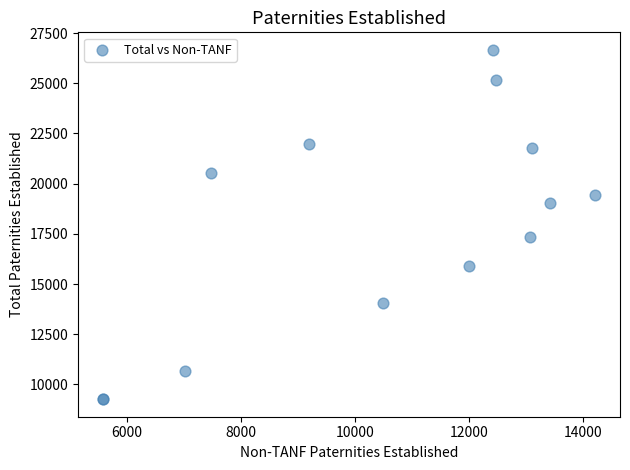

What Y value in the scatter plot is closest to 17966?

17337